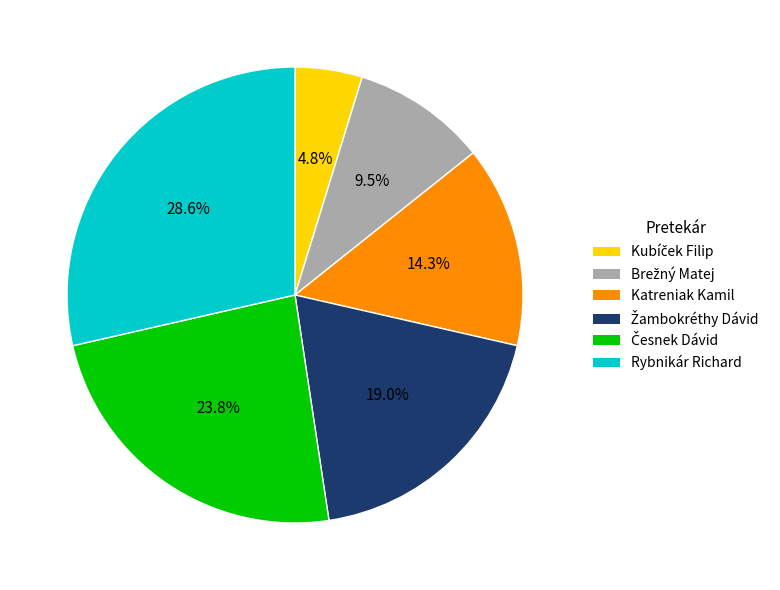

Is there any slice that represents more than half of the pie?

No